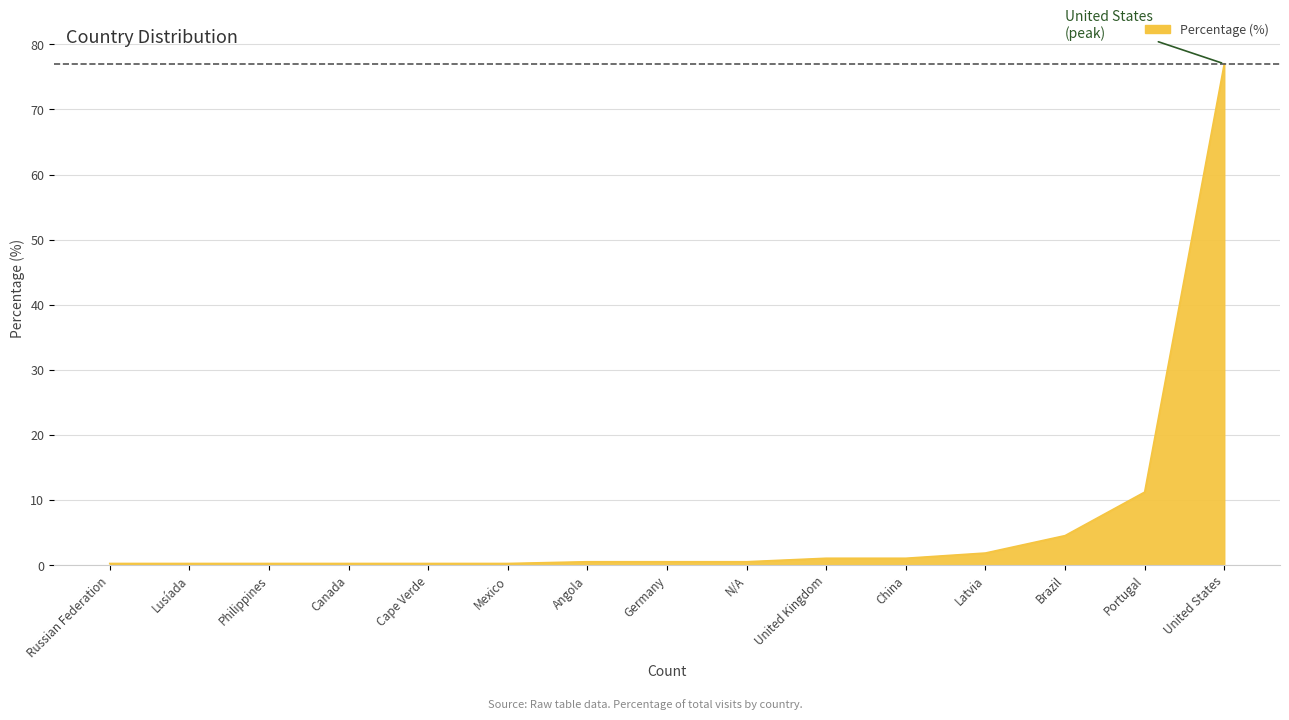

At which category does the chart reach its peak across all series?

United States